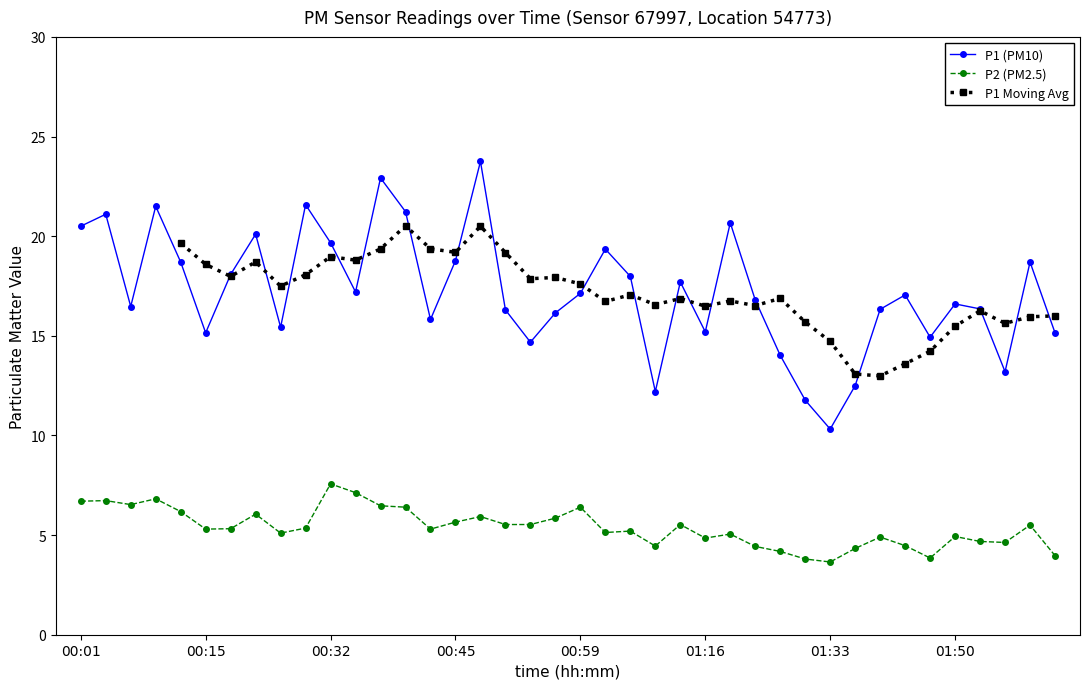

What is the minimum value for P1 (PM10)?

10.3